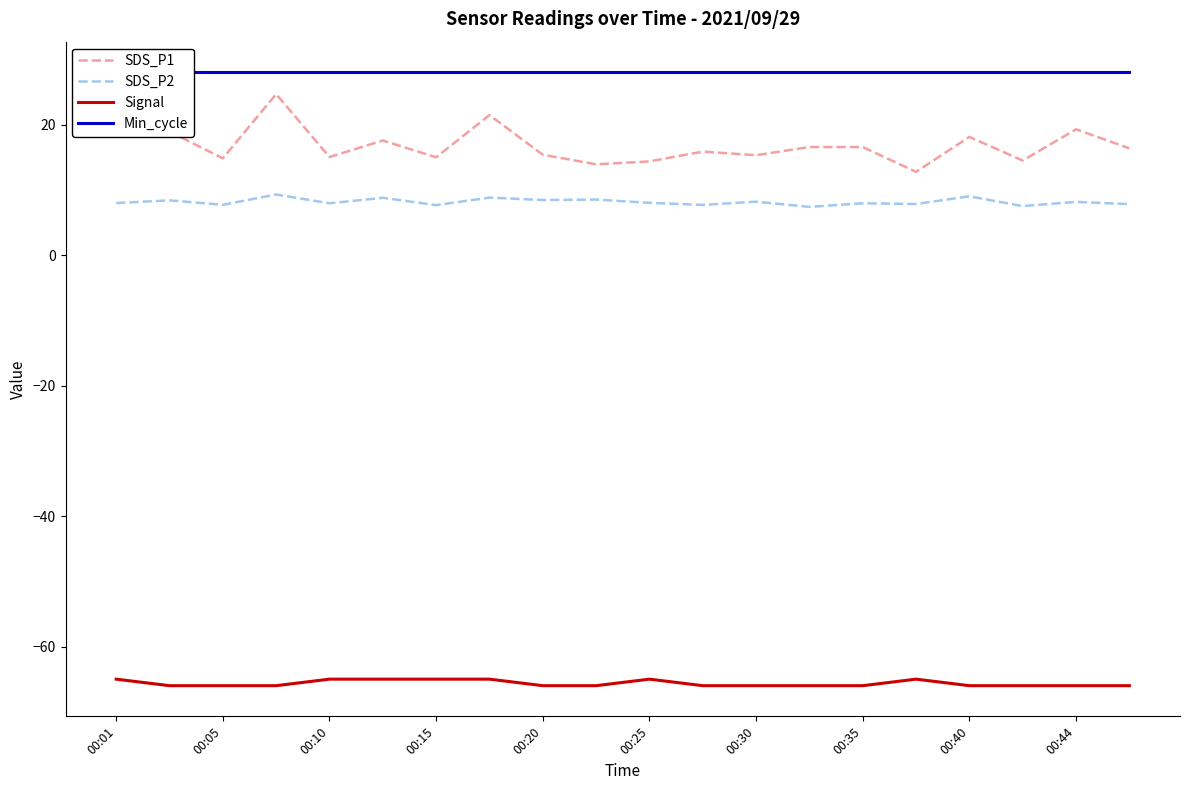

How many values in the SDS_P1 series are below 16?

10